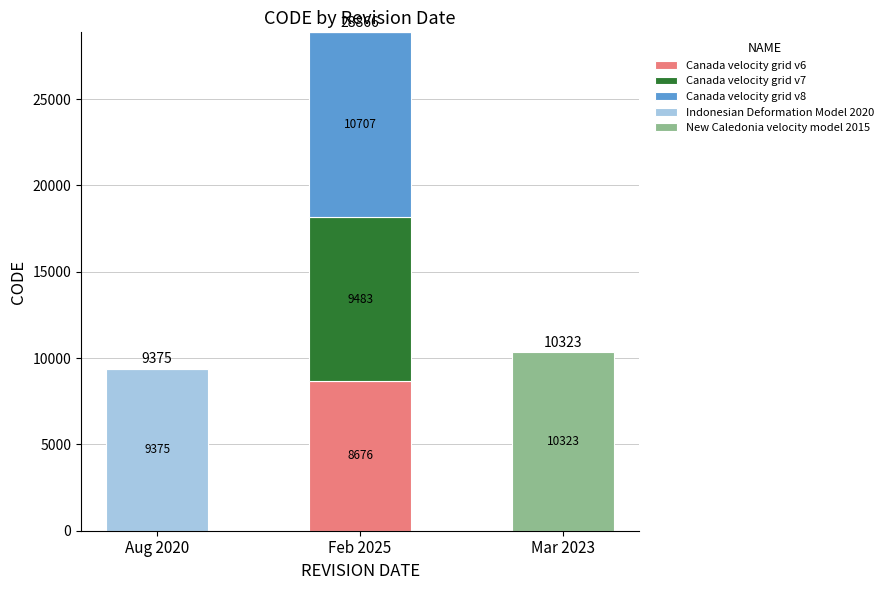

What is the total value across all series at Feb 2025?

28866